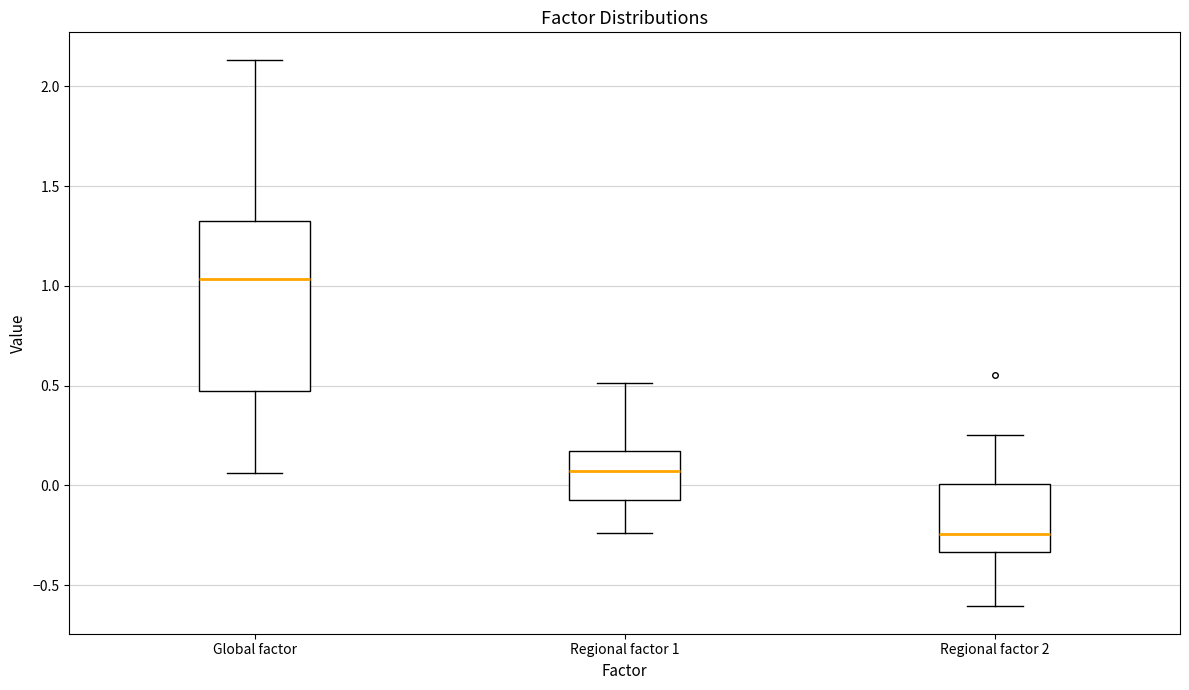

Which box has the lowest median line?

Regional factor 2